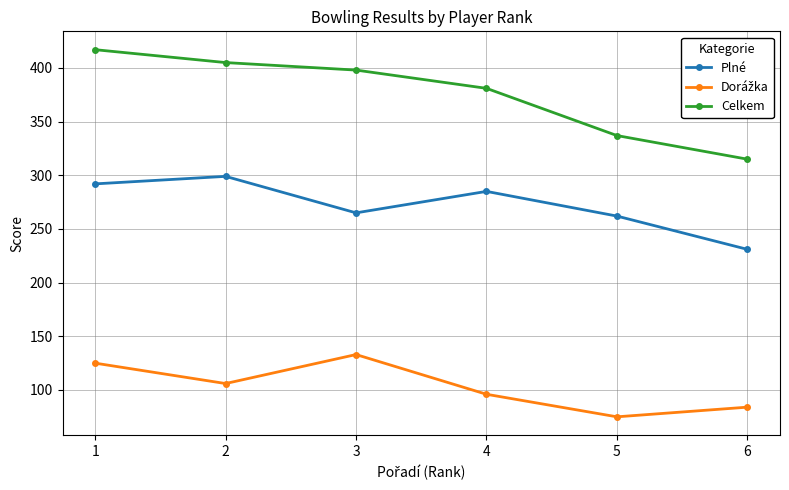

The value of Celkem at 1 is 417. True or false?

True